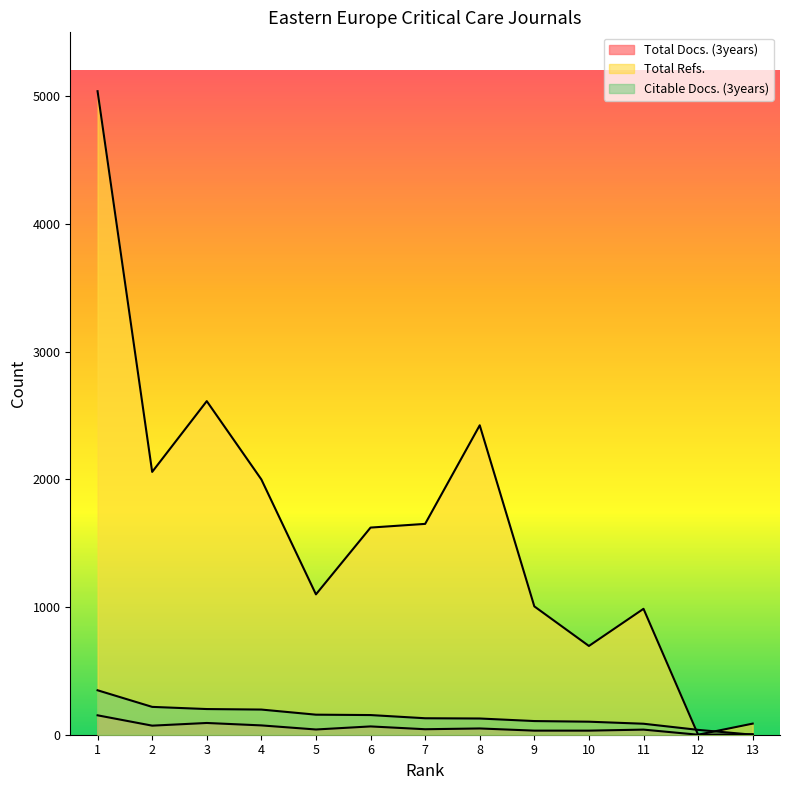

The Total Refs. series shows 980 at 10. True or false?

False